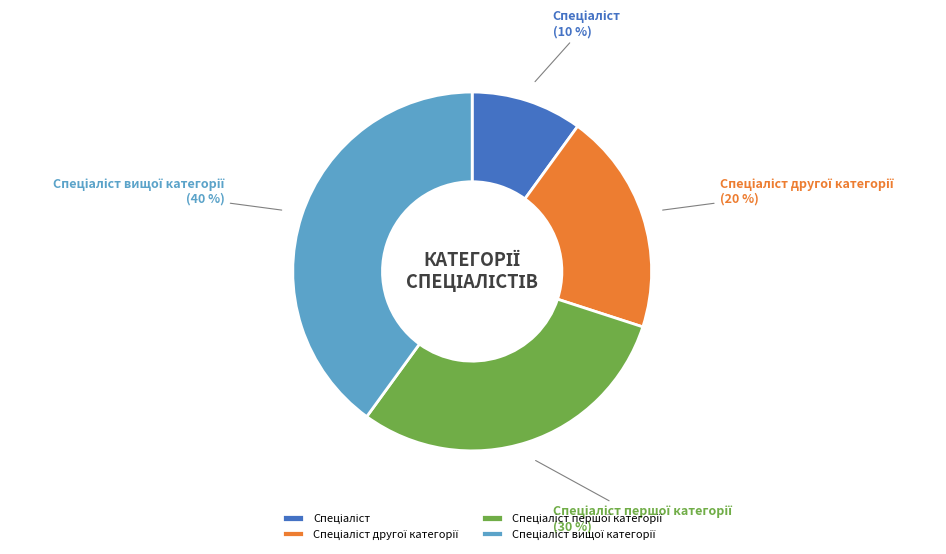

Is there any slice that represents more than half of the pie?

No